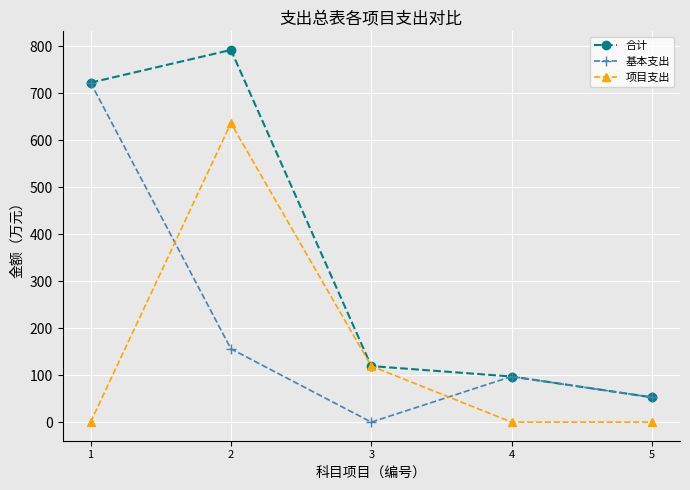

Reading right to left, transcribe all the data shown in this chart.

合计: 52.8	97.1	119.3	792.4	722.8
基本支出: 52.8	97.1	0.0	156.0	722.8
项目支出: 0.0	0.0	119.3	636.4	0.0